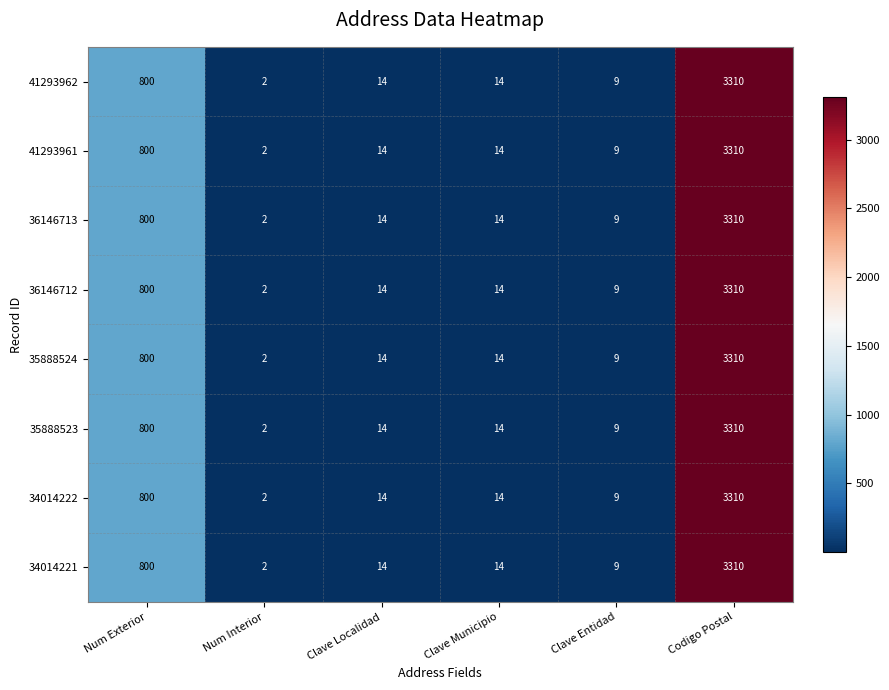

Where is 35888524 nearest to the value 1656?

Num Exterior